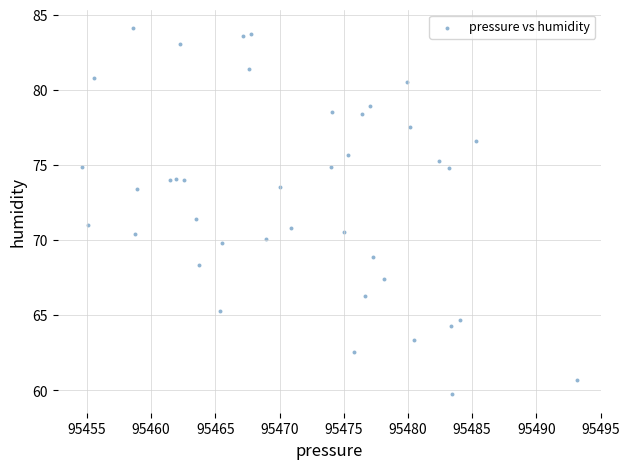

What is the range of Y values (max minus min)?

24.4